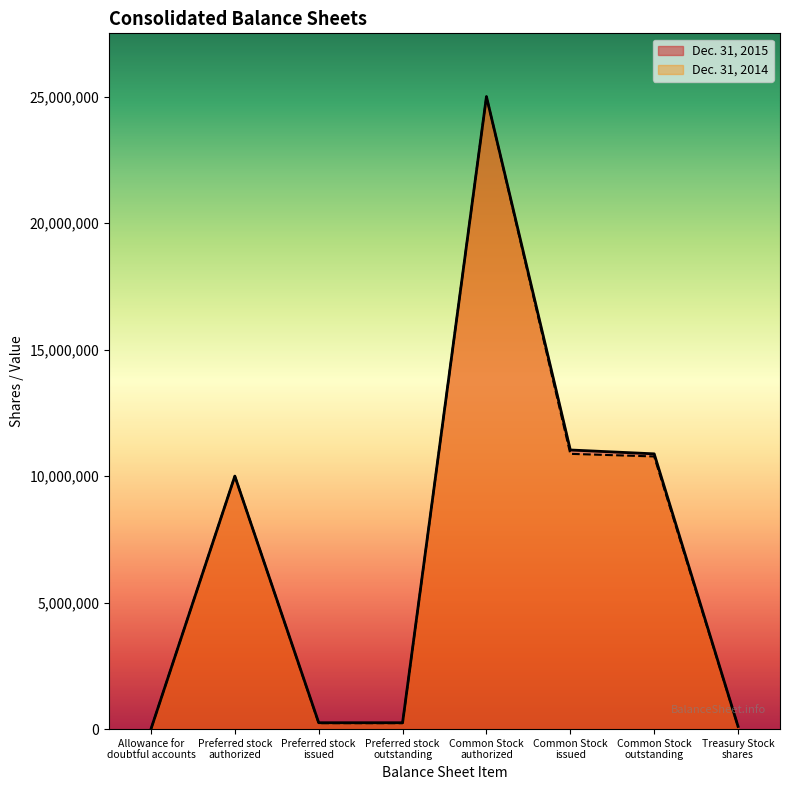

True or false: Dec. 31, 2014 and Dec. 31, 2015 cross at least once.

False